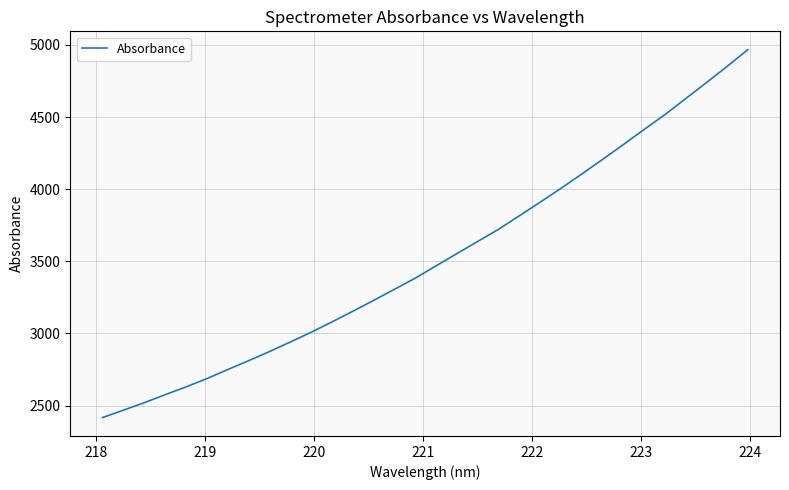

What is the sum of all values?

112641.8